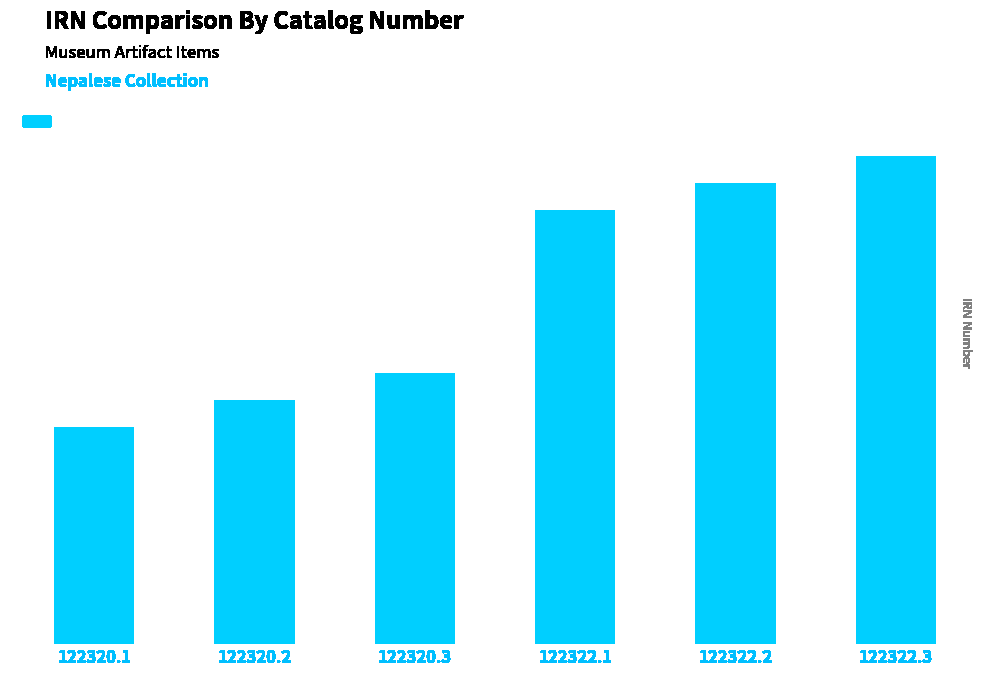

What is the difference between the maximum and minimum values?

10